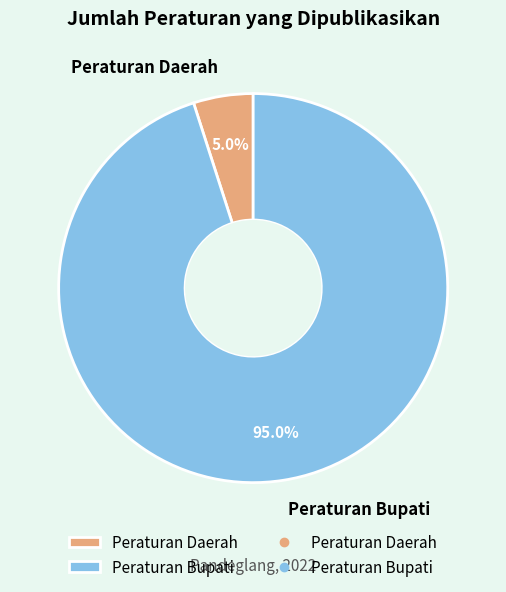

Rank the categories by value from lowest to highest.

Peraturan Daerah, Peraturan Bupati